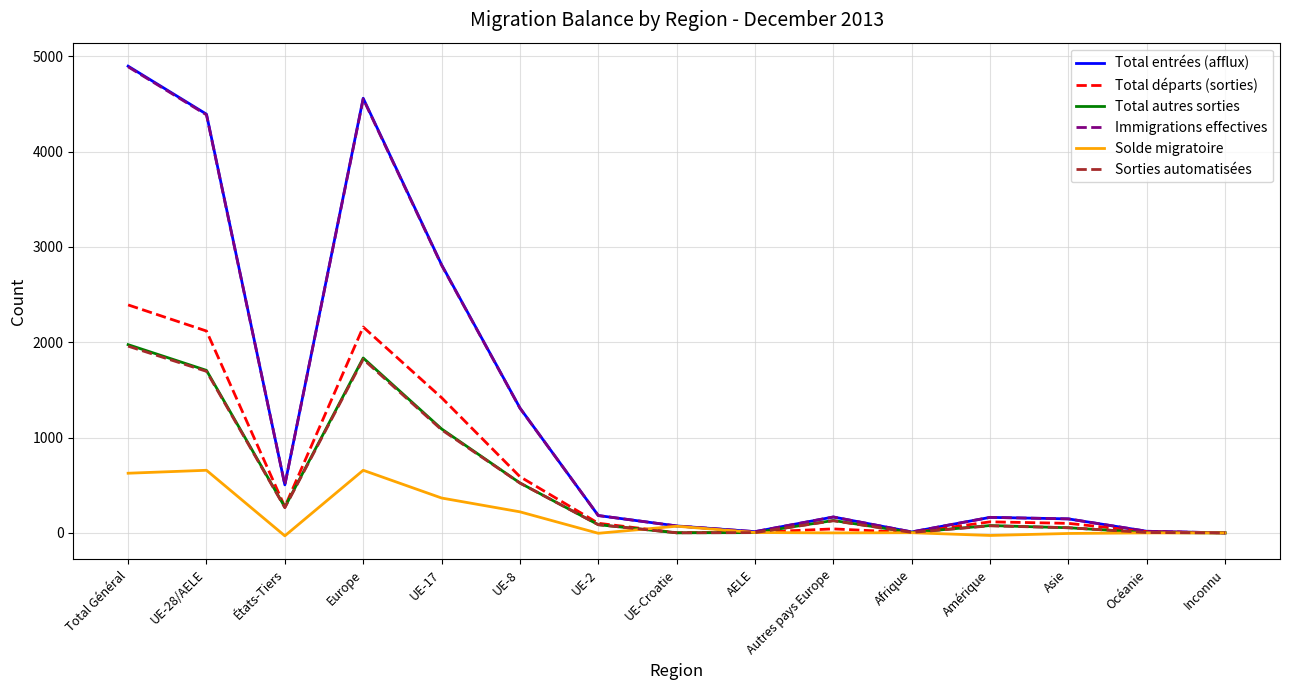

How many interior local peaks does the Sorties automatisées series have?

3